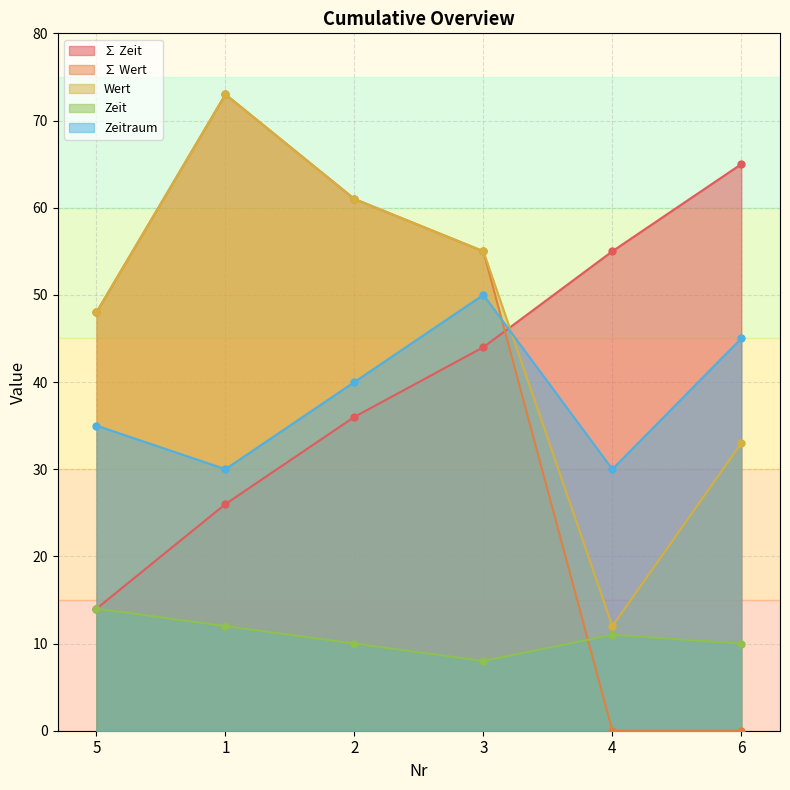

Which series has the largest total across all categories?

Wert